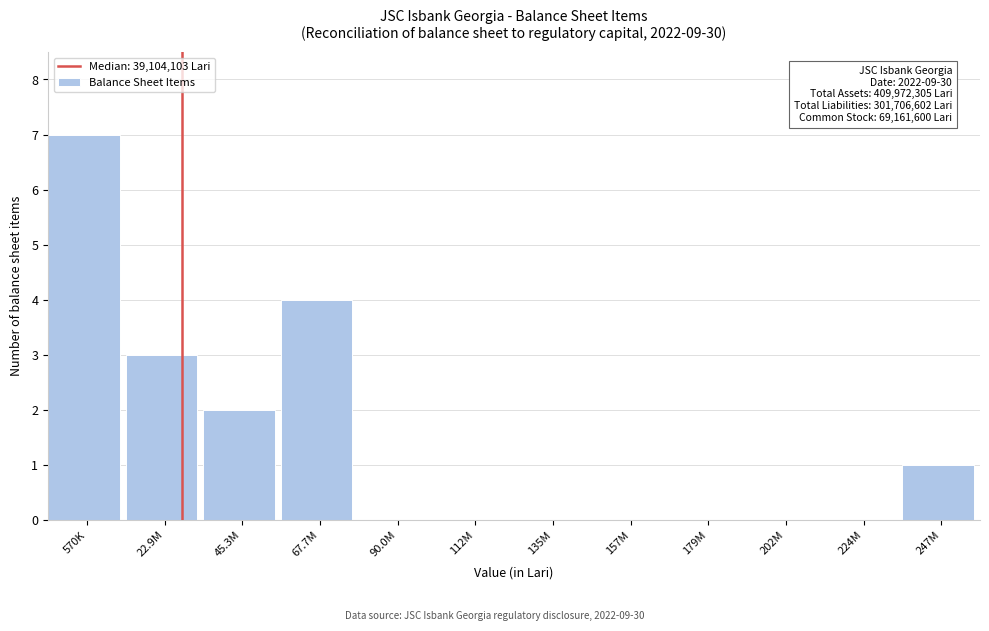

Reading right to left, transcribe all the data shown in this chart.

247M=1	224M=0	202M=0	179M=0	157M=0	135M=0	112M=0	90.0M=0	67.7M=4	45.3M=2	22.9M=3	570K=7